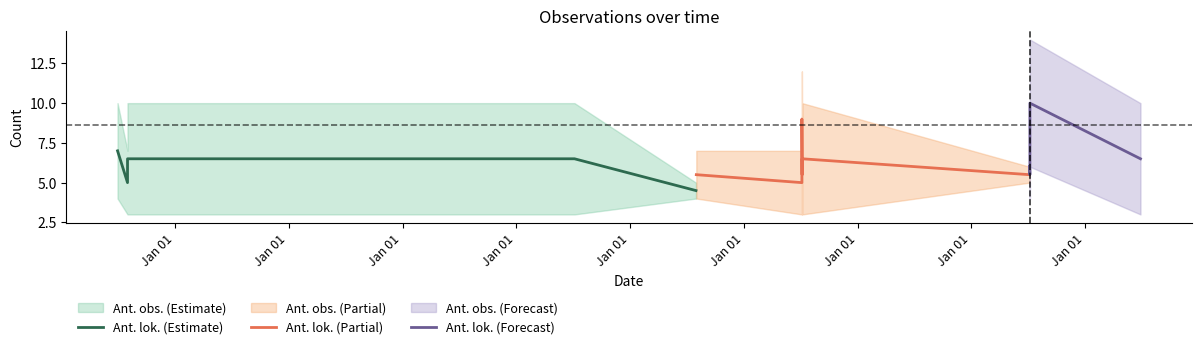

Read the Ant. lok. value at 2016-07-07.

3